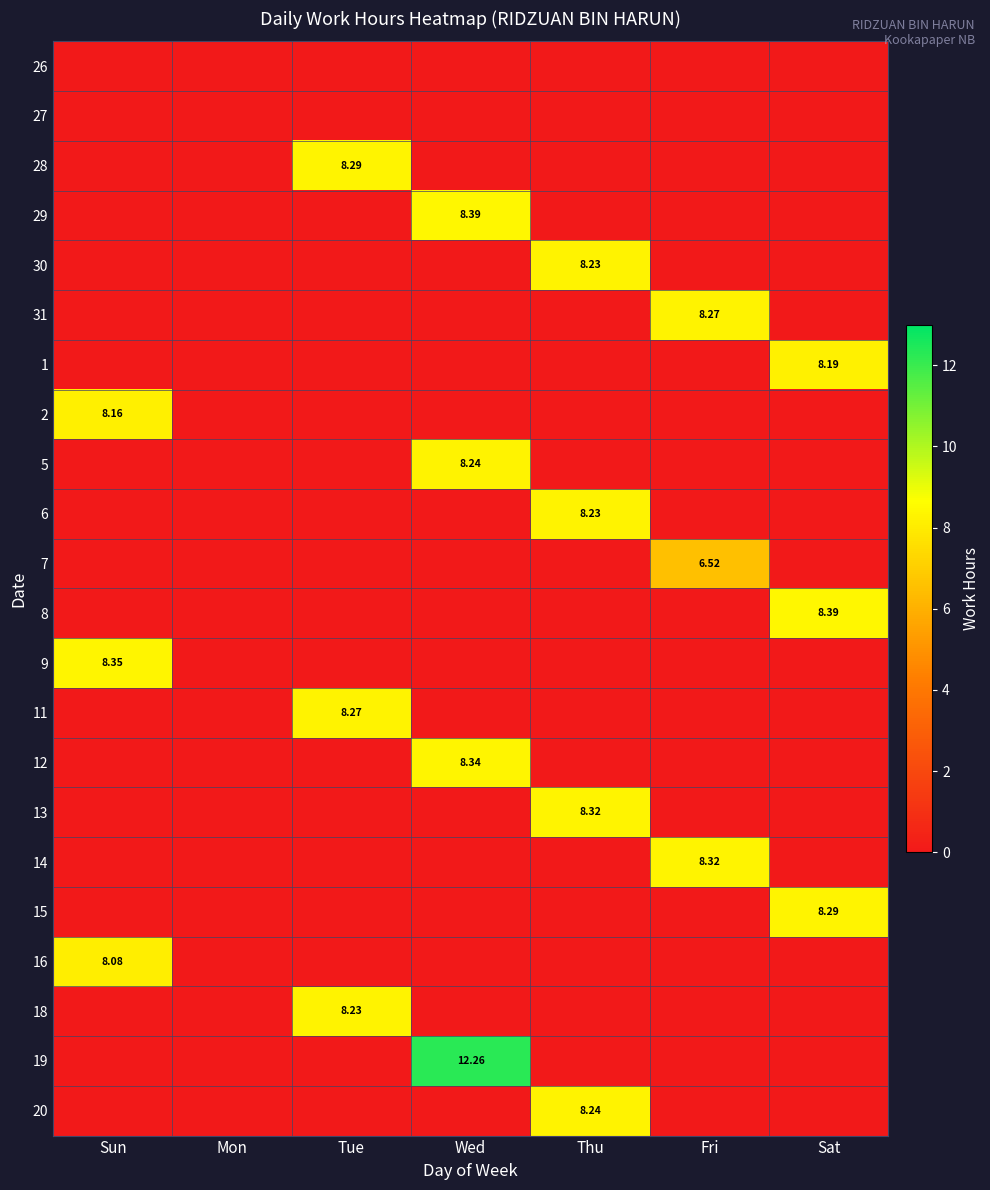

Is it true that 5 equals 5.1 at Wed?

False